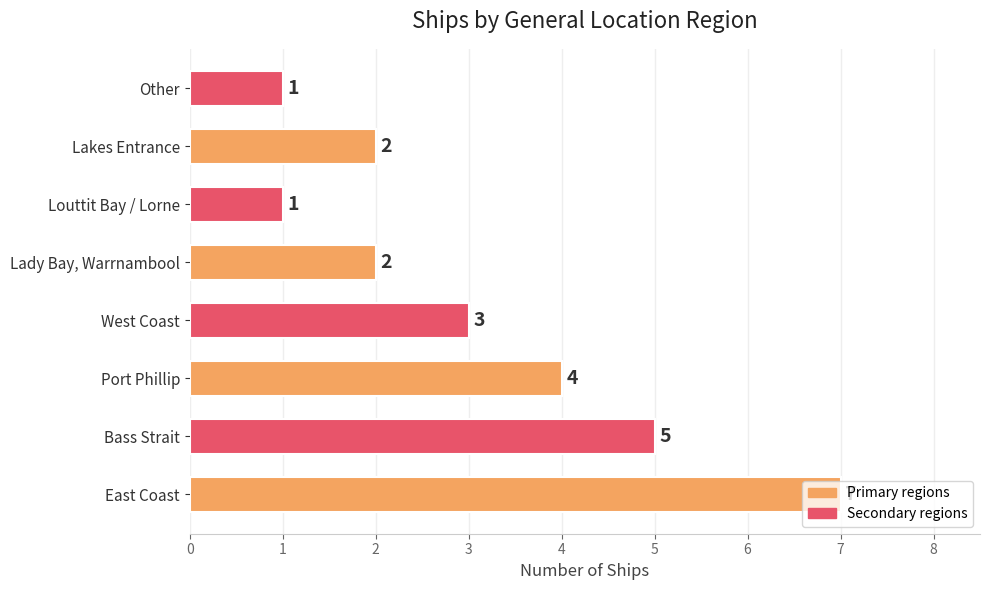

Are the bars horizontal?

Yes